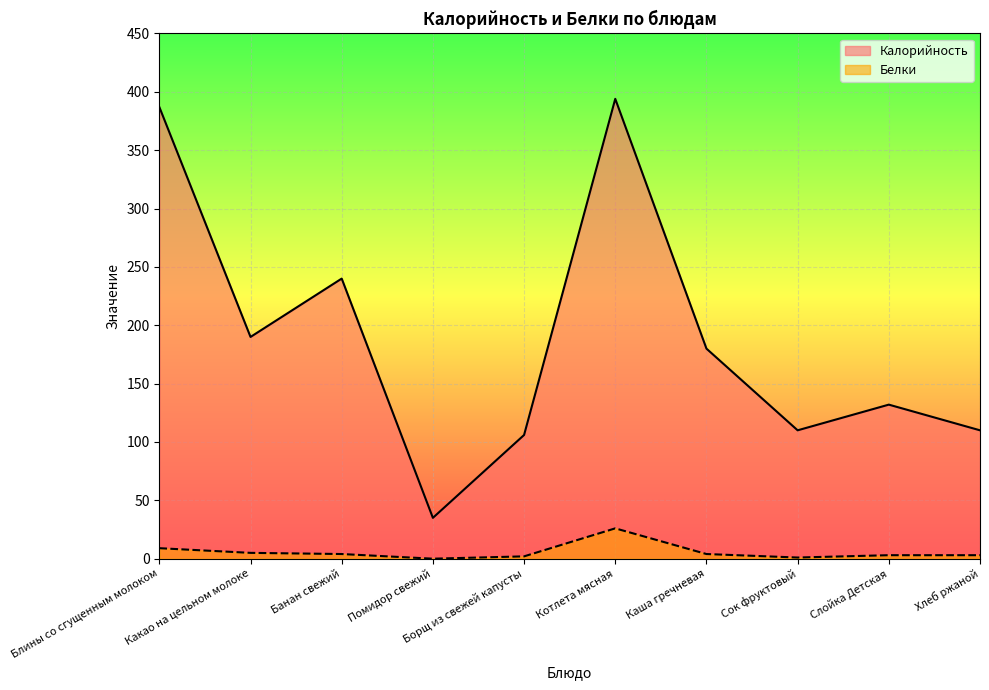

Rank the series at Борщ из свежей капусты from lowest to highest value.

Белки, Калорийность